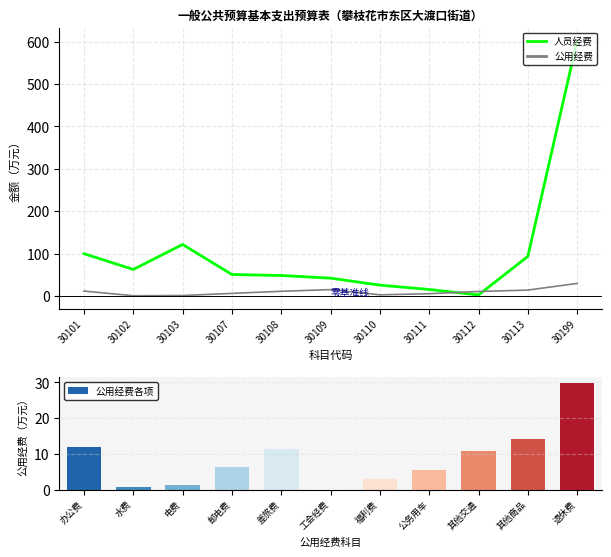

What is the smallest value displayed?

0.8